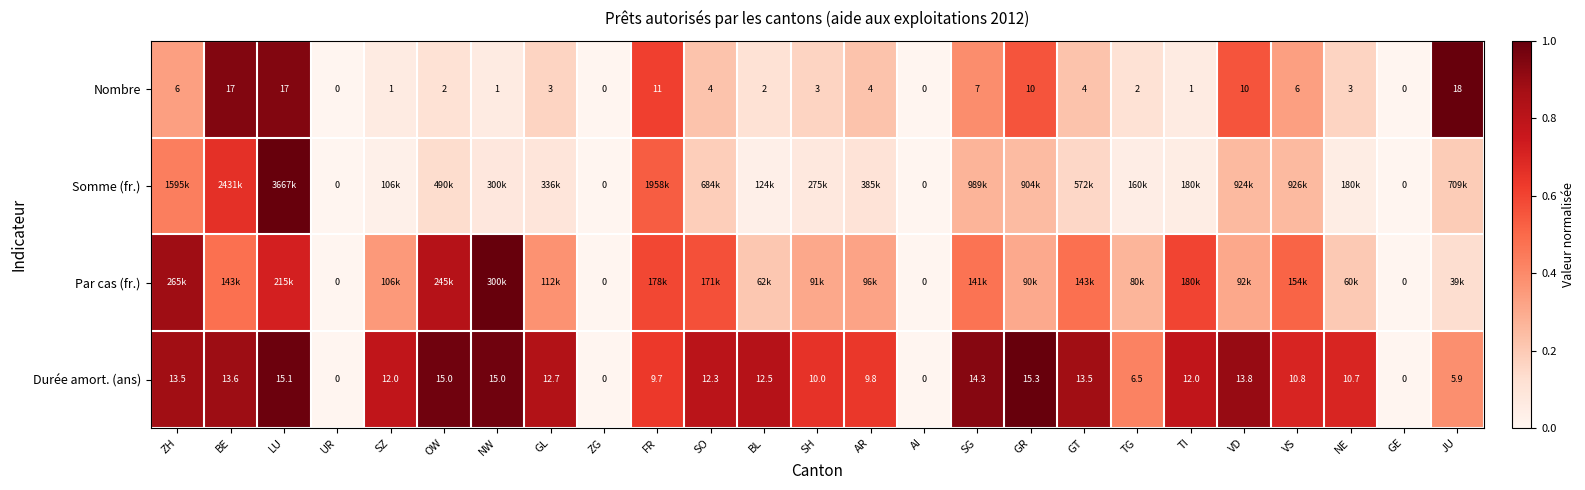

At which label does Nombre first exceed 3?

ZH